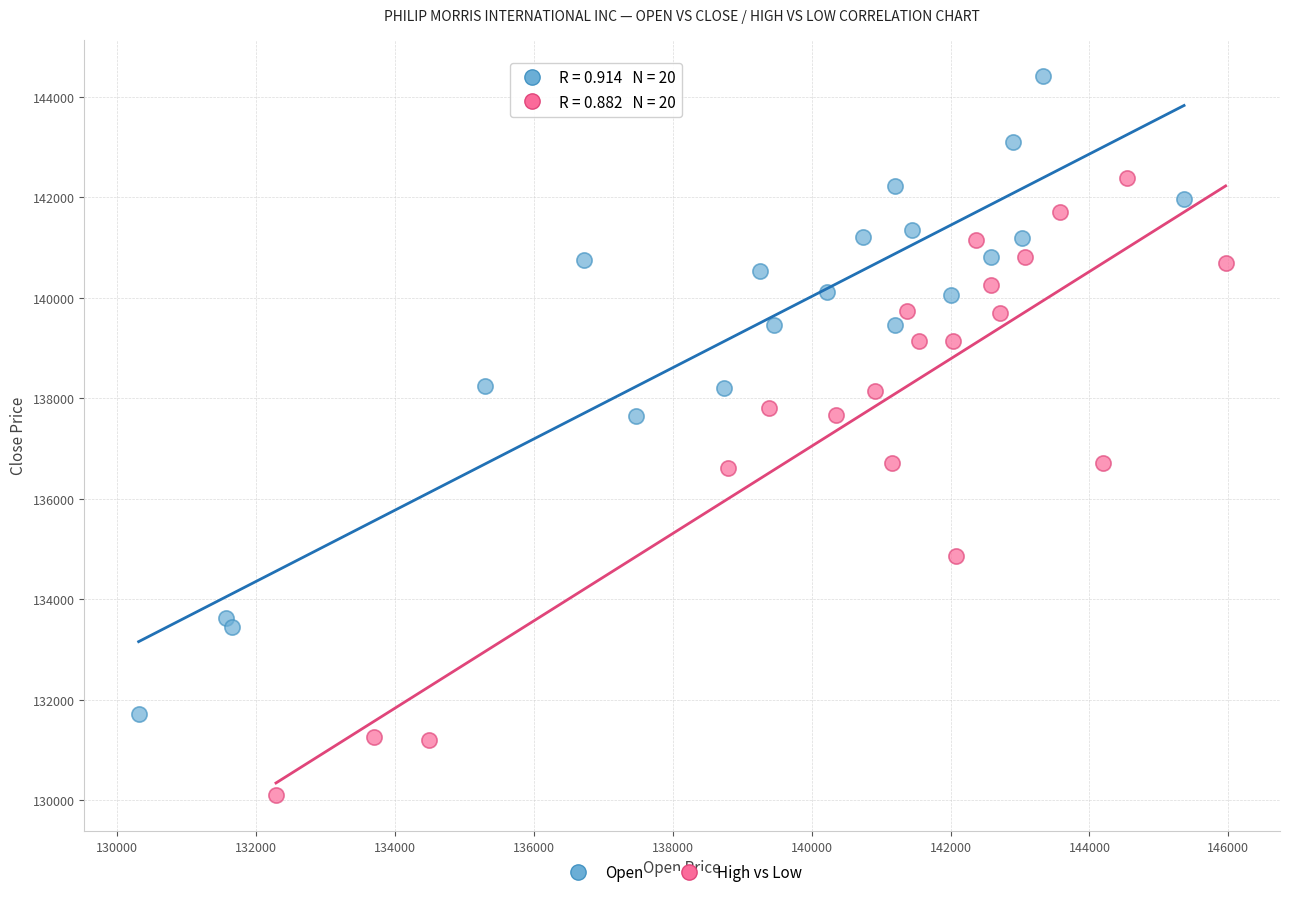

Which series reaches the minimum Y coordinate?

High vs Low